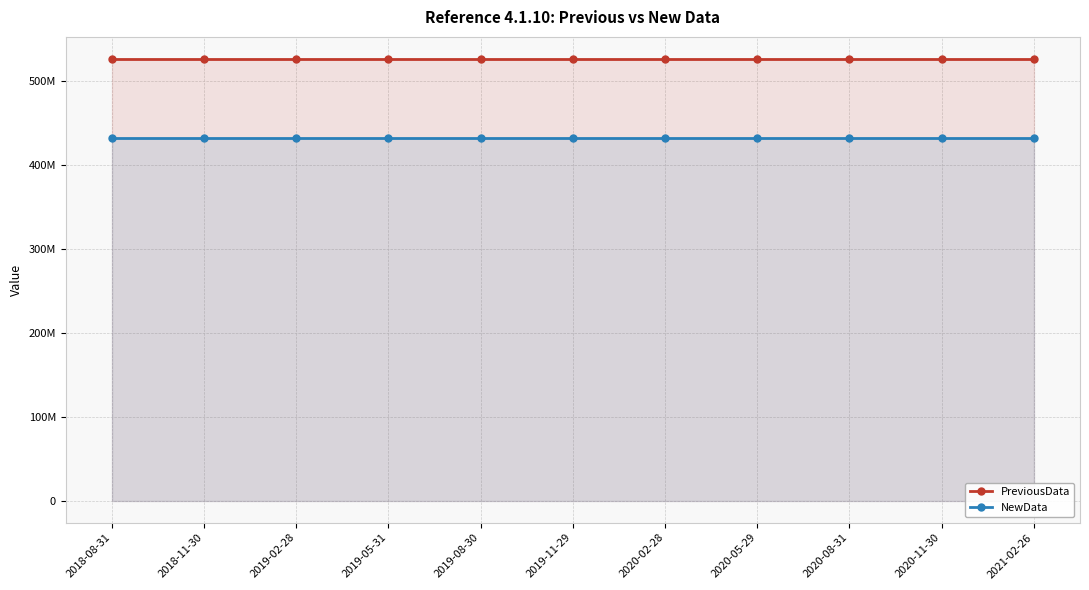

What is the spread (max minus min) of values at 2019-08-30?

94561211